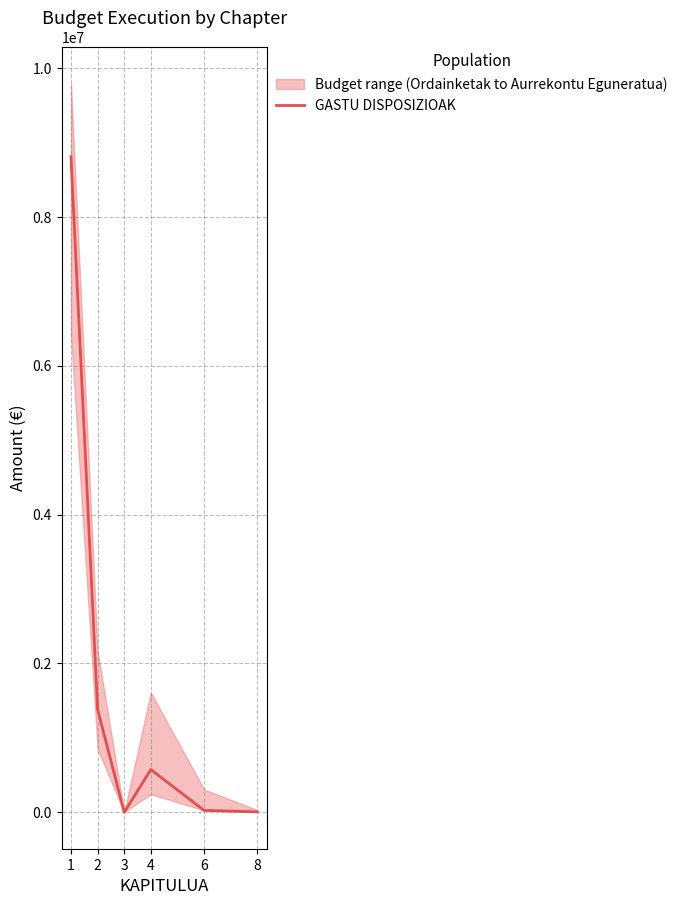

Is it true that the value at 8 is 6000?

True